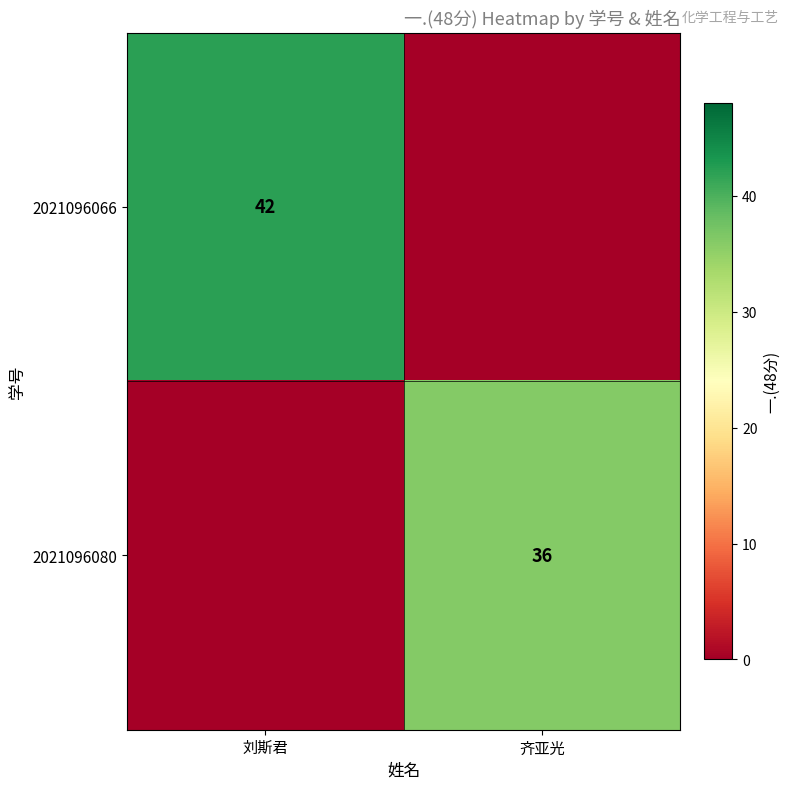

What is the maximum value shown in the chart?

42